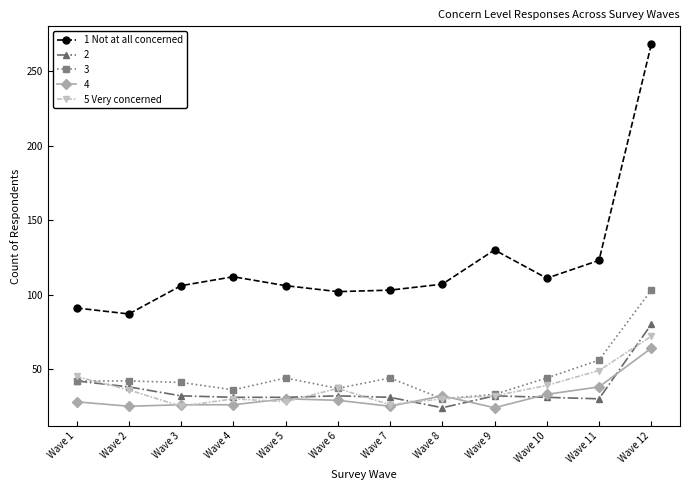

True or false: 5 Very concerned and 1 Not at all concerned cross at least once.

False